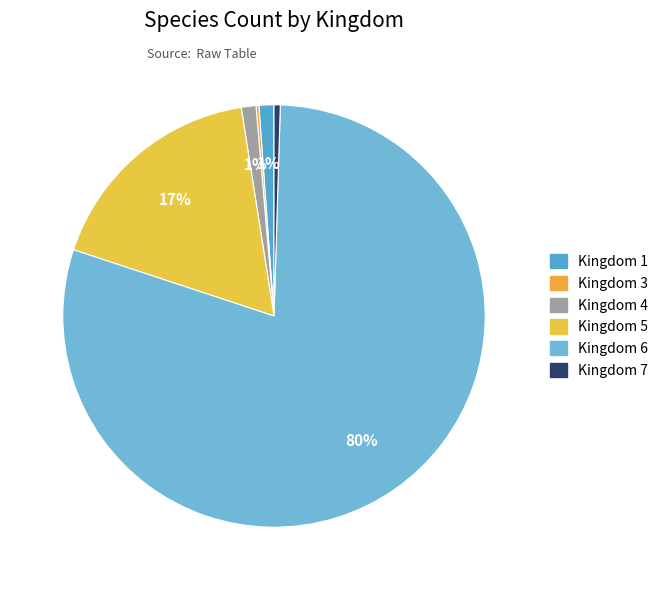

What is the smallest slice in the pie chart?

3